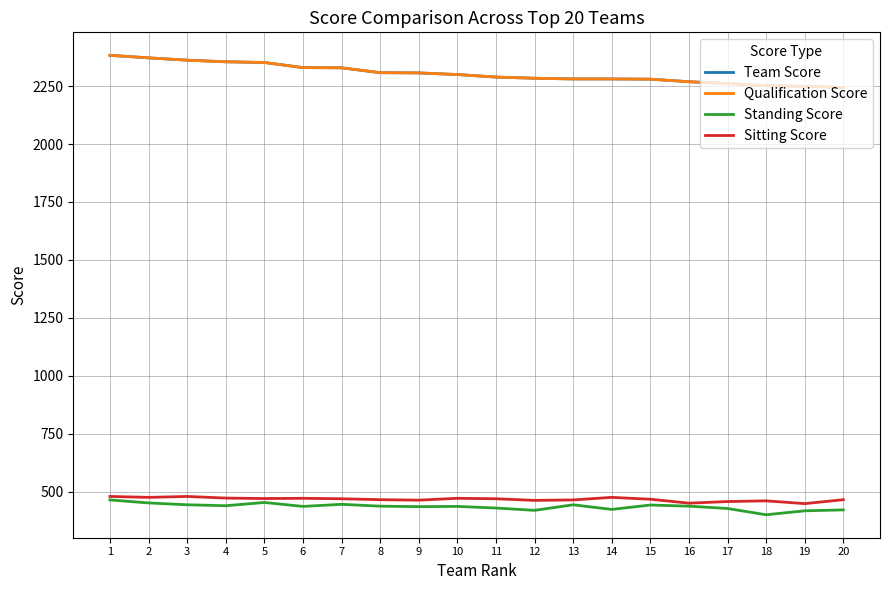

What is the total value across all series at 15?

5469